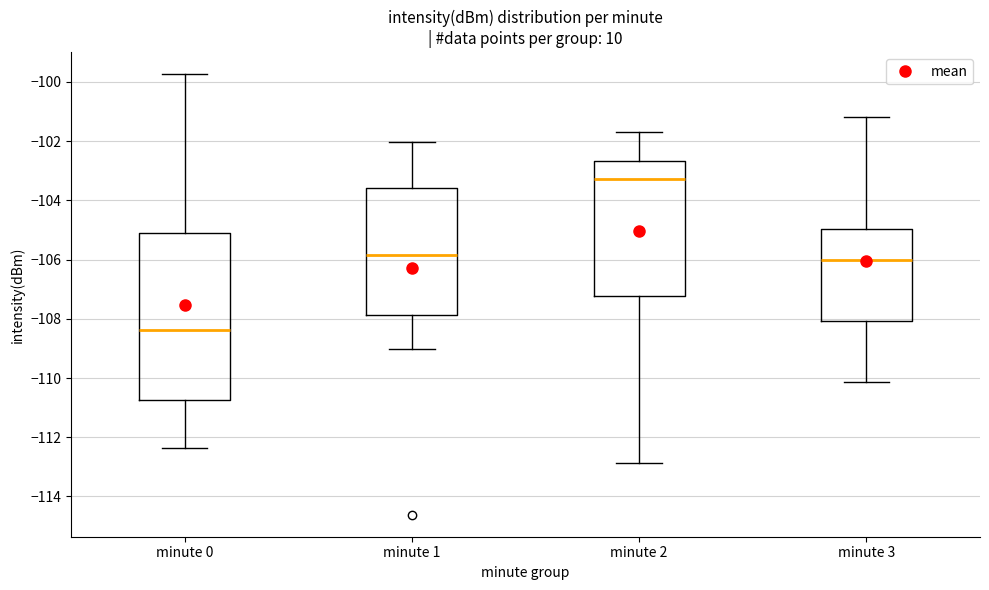

Reading left to right, transcribe this box plot: for each box, give where its median line is, the range the box spans, and where its two whiskers end, as read against the y-axis. The values are not printed on the chart, so give them approximately, as read against the axis.

minute 0: median -108.4, box -110.8 to -105.2, whiskers -112.4 to -99.8
minute 1: median -105.8, box -107.8 to -103.6, whiskers -109.0 to -102.0
minute 2: median -103.2, box -107.2 to -102.6, whiskers -112.8 to -101.6
minute 3: median -106.0, box -108.0 to -105.0, whiskers -110.2 to -101.2